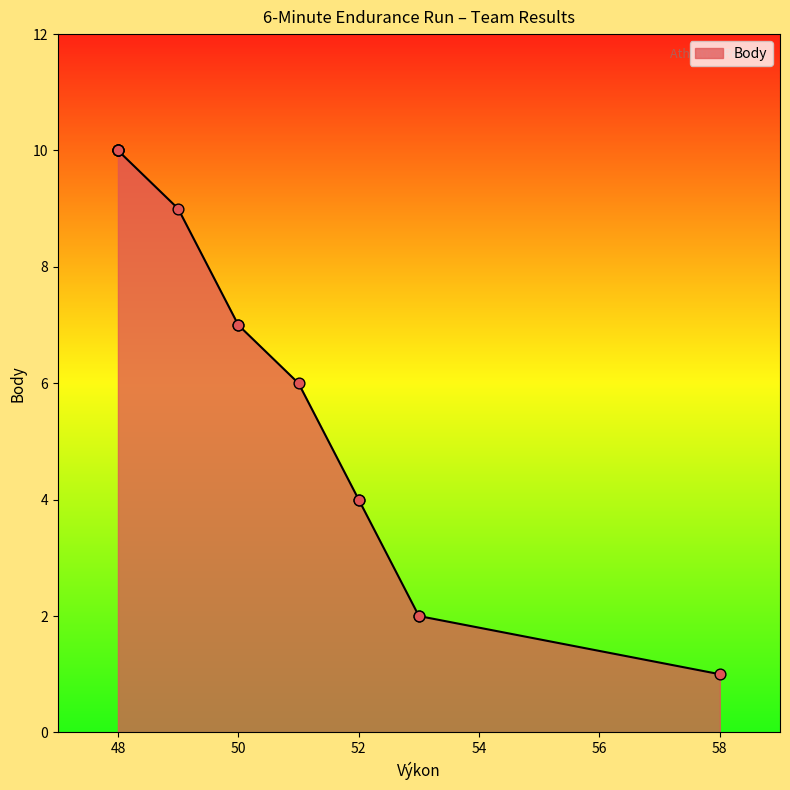

What is the change in value from 58 to 49?

+8